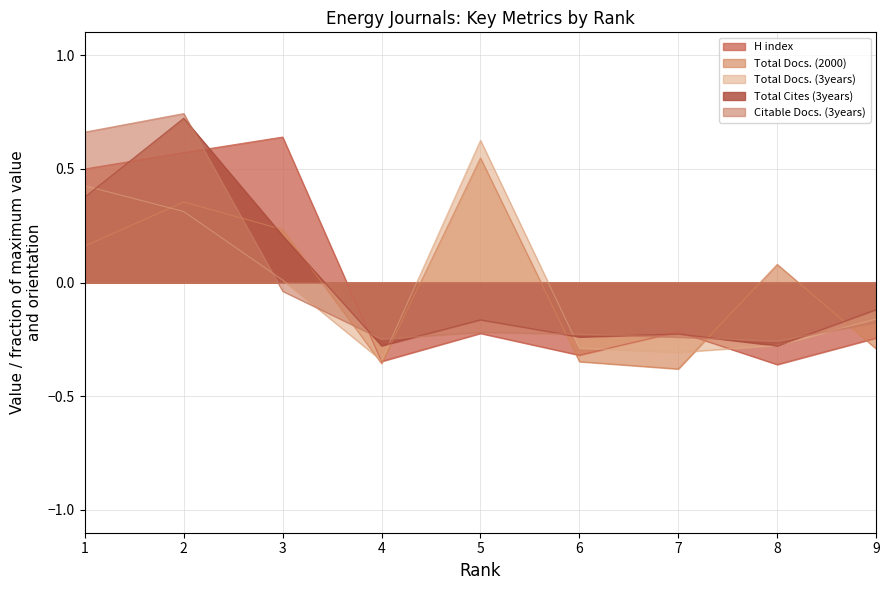

Reading left to right, what are all the values shown in this chart?

H index: 0.5	0.6	0.6	-0.3	-0.2	-0.3	-0.2	-0.4	-0.2
Total Docs. (2000): 0.2	0.4	0.2	-0.4	0.5	-0.3	-0.4	0.1	-0.3
Total Docs. (3years): 0.4	0.3	0.0	-0.3	0.6	-0.3	-0.3	-0.3	-0.2
Total Cites (3years): 0.4	0.7	0.2	-0.3	-0.2	-0.2	-0.2	-0.3	-0.1
Citable Docs. (3years): 0.7	0.7	-0.0	-0.2	-0.2	-0.2	-0.2	-0.3	-0.2